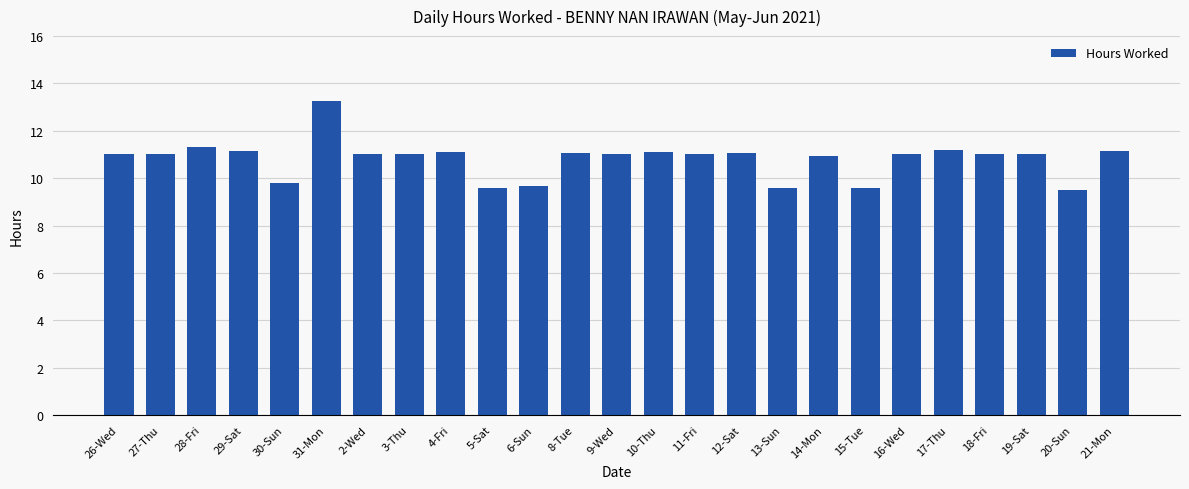

What is the smallest value displayed?

9.5